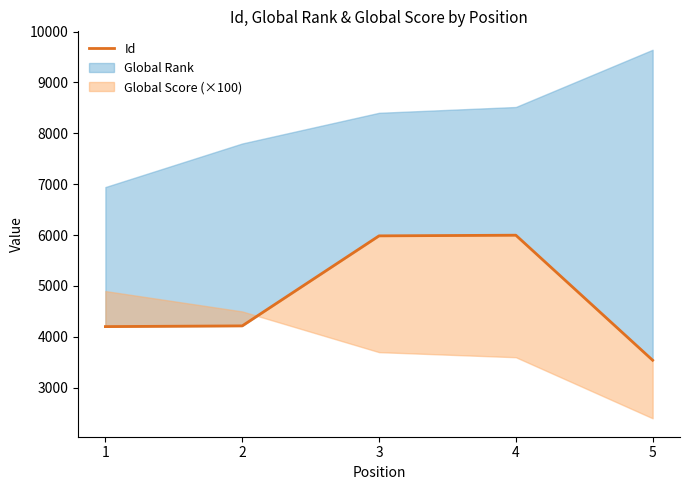

Rank the categories by value from lowest to highest.

5, 1, 2, 3, 4